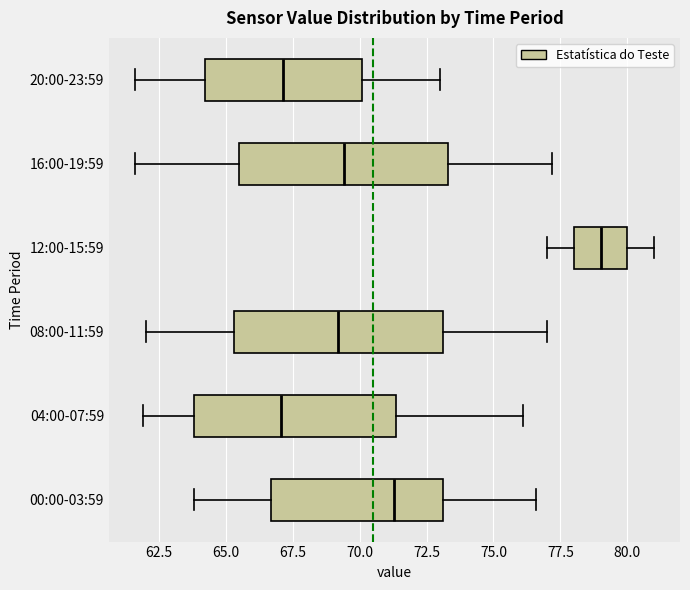

Where does the left whisker of the box for 04:00-07:59 end on the x-axis? The values are not printed on the chart, so give them approximately, as read against the axis.

62.0